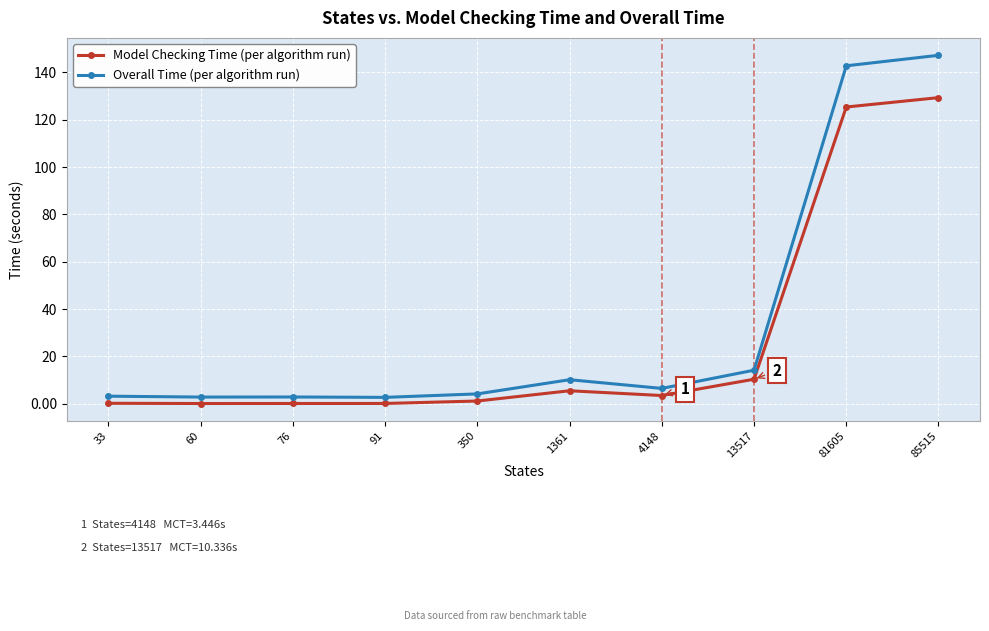

At how many categories does at least one series exceed 21?

2